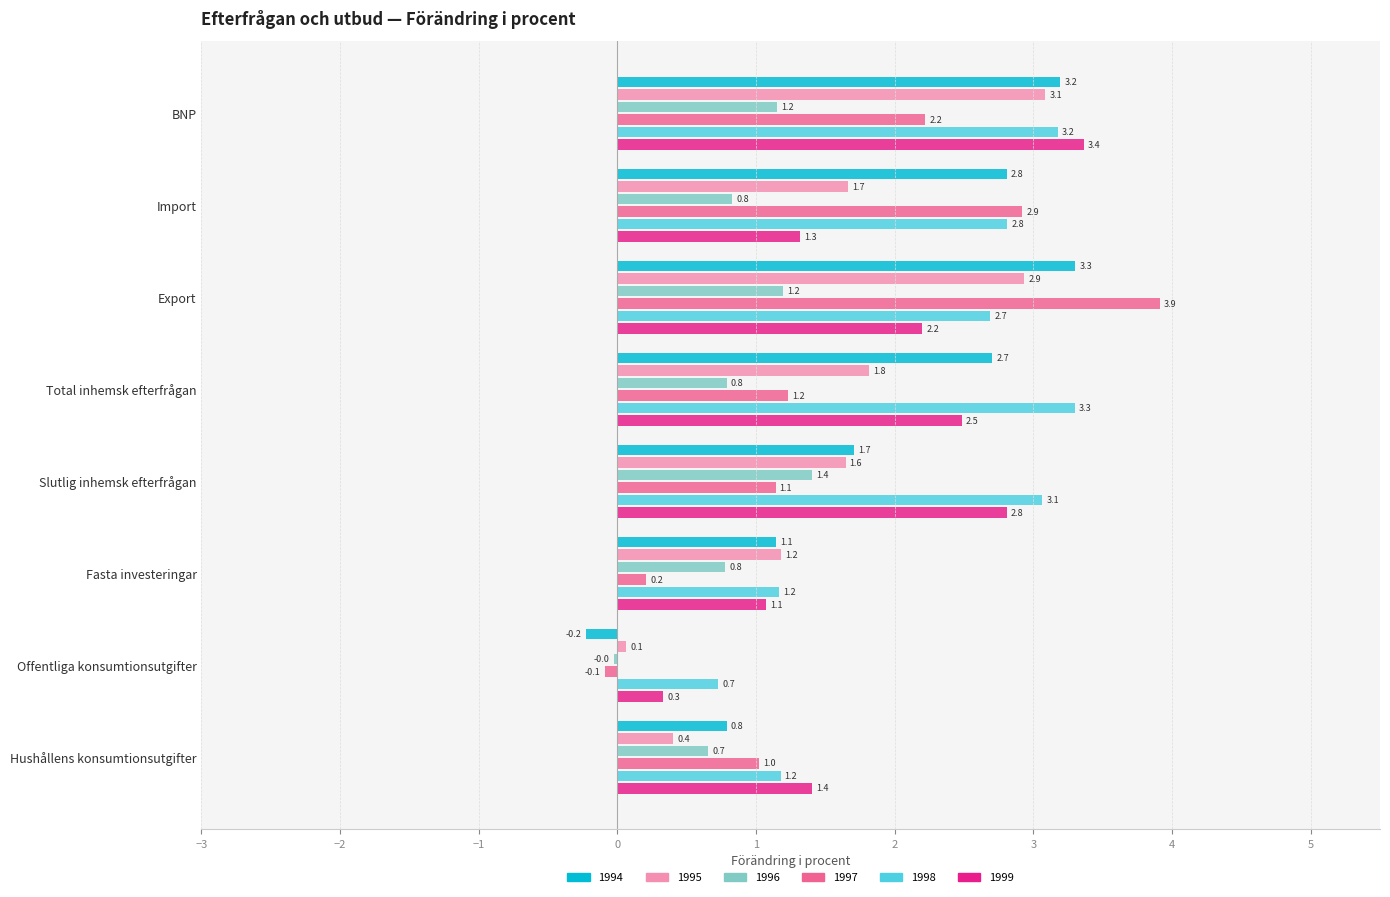

How many categories are shown in the chart?

8